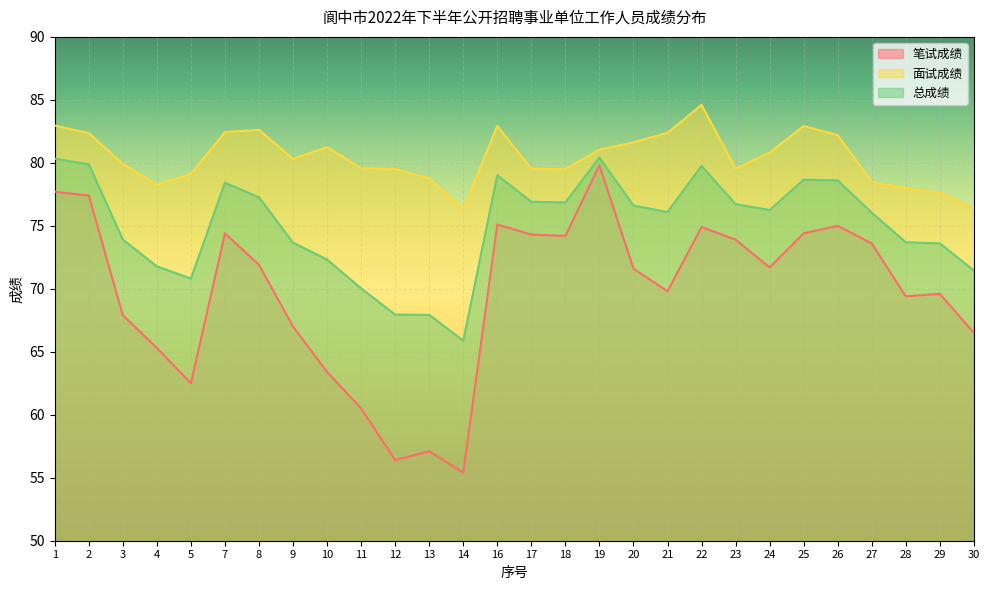

Which label corresponds to the largest value in the chart?

22